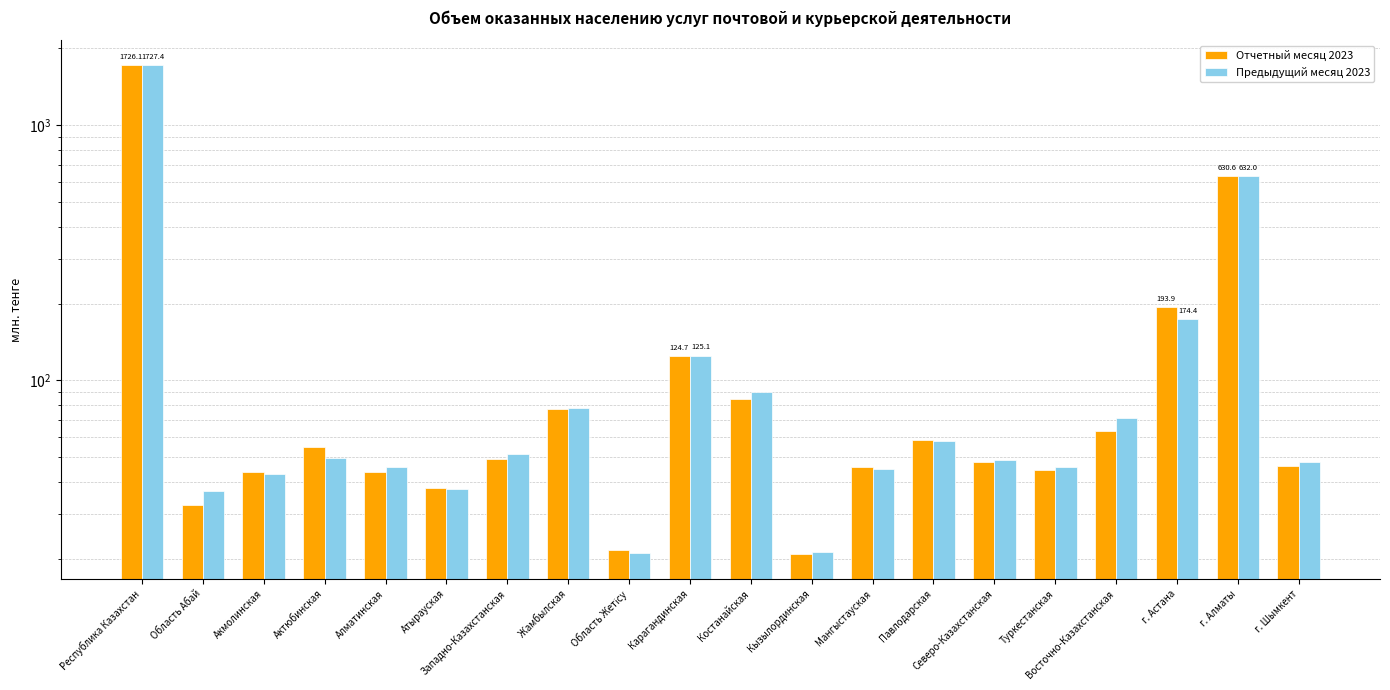

Reading right to left, extract all data points from this chart.

Отчетный месяц 2023: 46.3	630.6	193.9	63.3	44.4	47.9	58.3	45.7	20.8	84.3	124.7	21.6	77.5	49.4	37.8	43.7	54.9	43.6	32.6	1726.1
Предыдущий месяц 2023: 47.7	632.0	174.4	71.3	45.6	48.9	57.8	45.0	21.3	89.8	125.1	21.0	78.2	51.4	37.5	45.6	49.8	43.0	36.9	1727.4